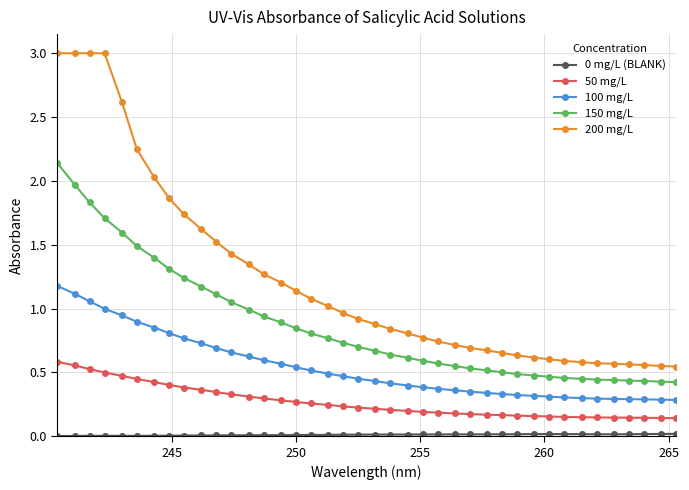

True or false: 200 mg/L and 150 mg/L intersect in this chart.

False